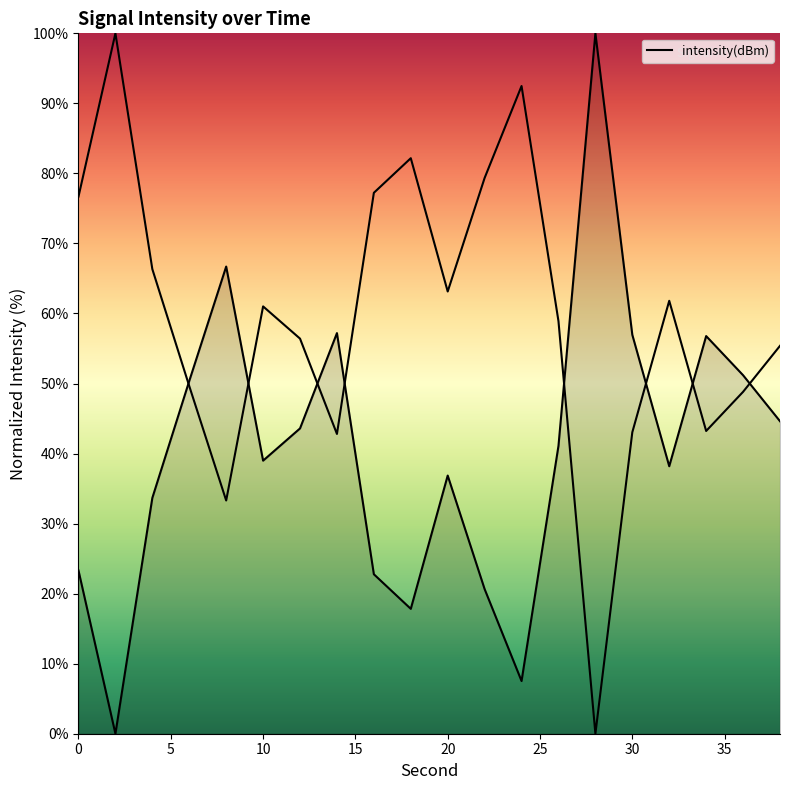

How many points are higher than both their immediate neighbors (excluding endpoints)?

5